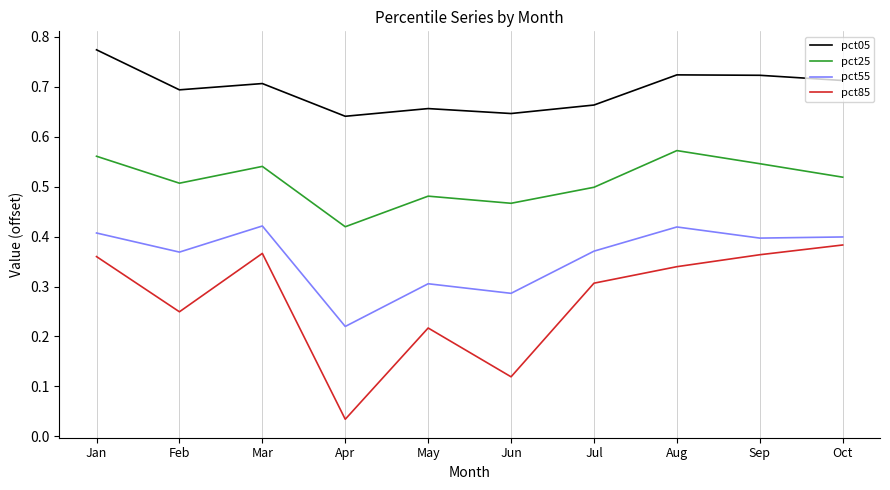

Which series has the widest spread of values?

pct85